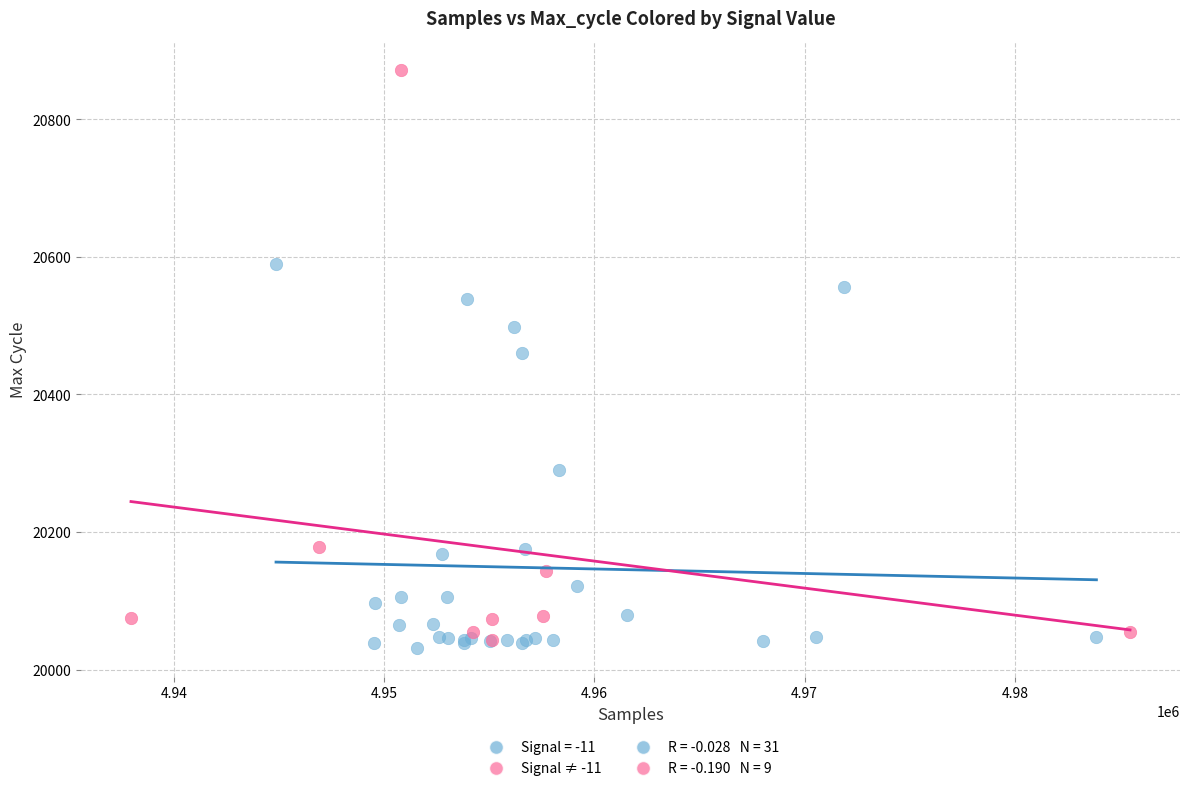

Which series has the widest spread of Y values?

Signal ≠ -11